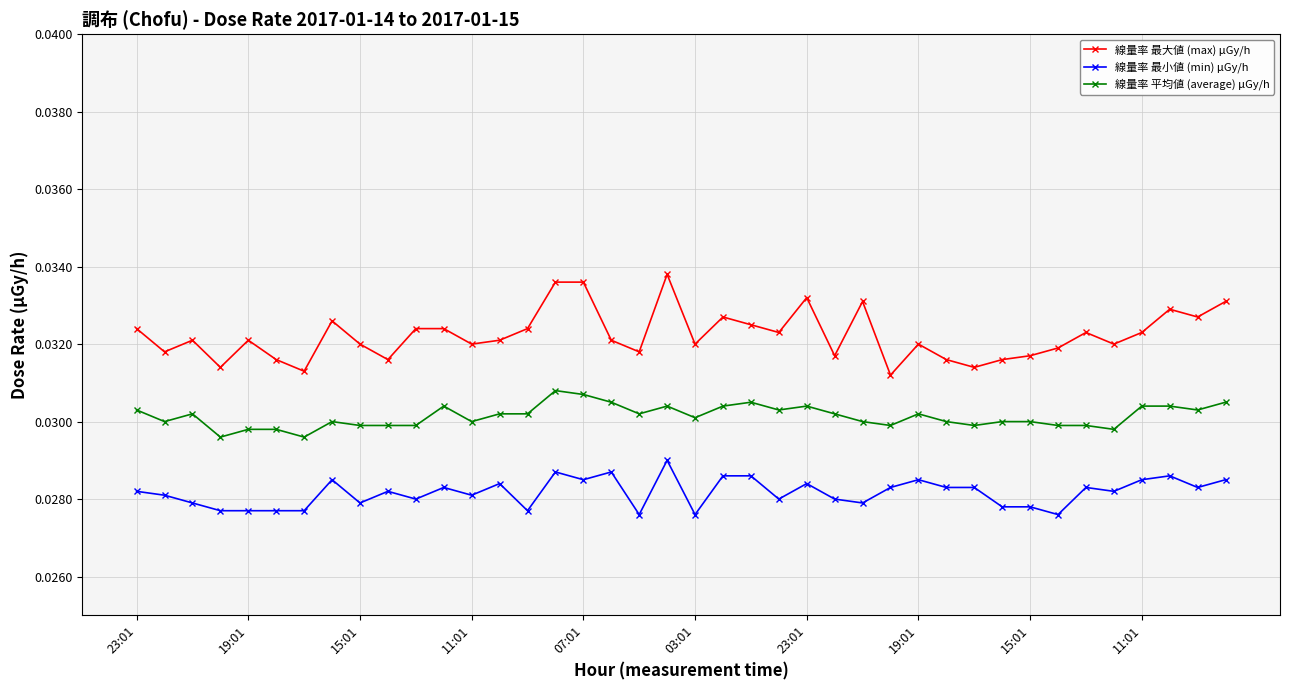

True or false: 線量率 平均値 (average) μGy/h and 線量率 最大値 (max) μGy/h intersect in this chart.

False